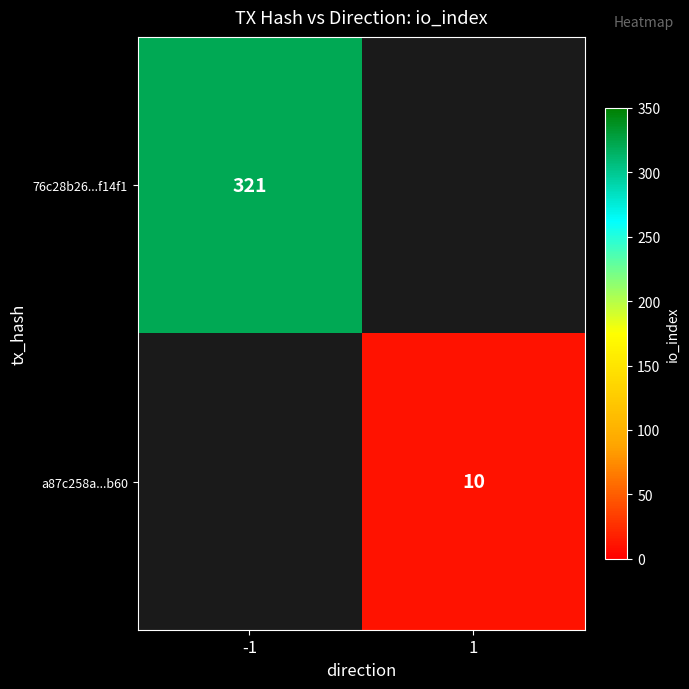

Is it true that 76c28b26...f14f1 equals 321 at -1?

True